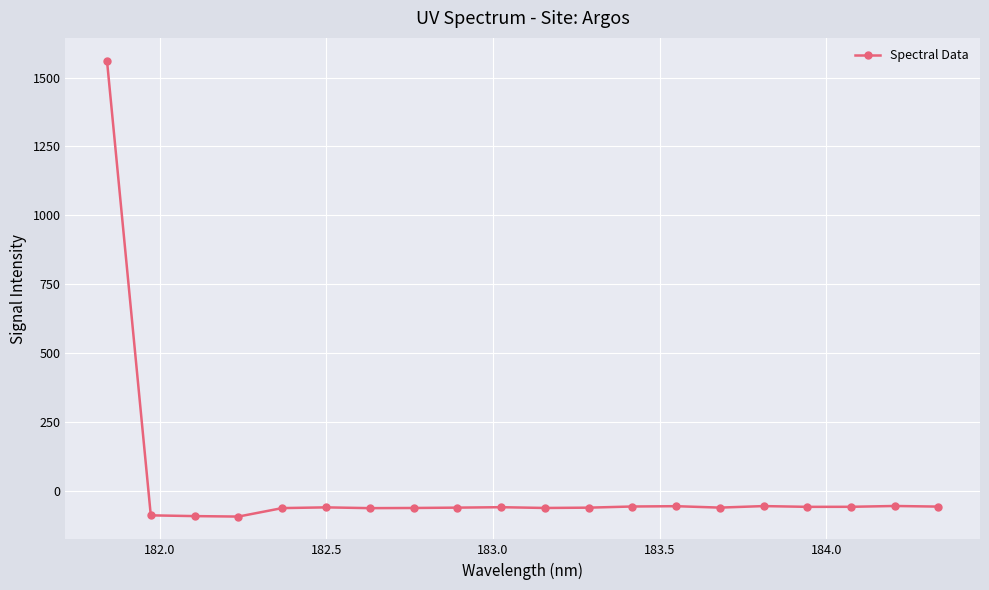

How many data points are above -58?

8